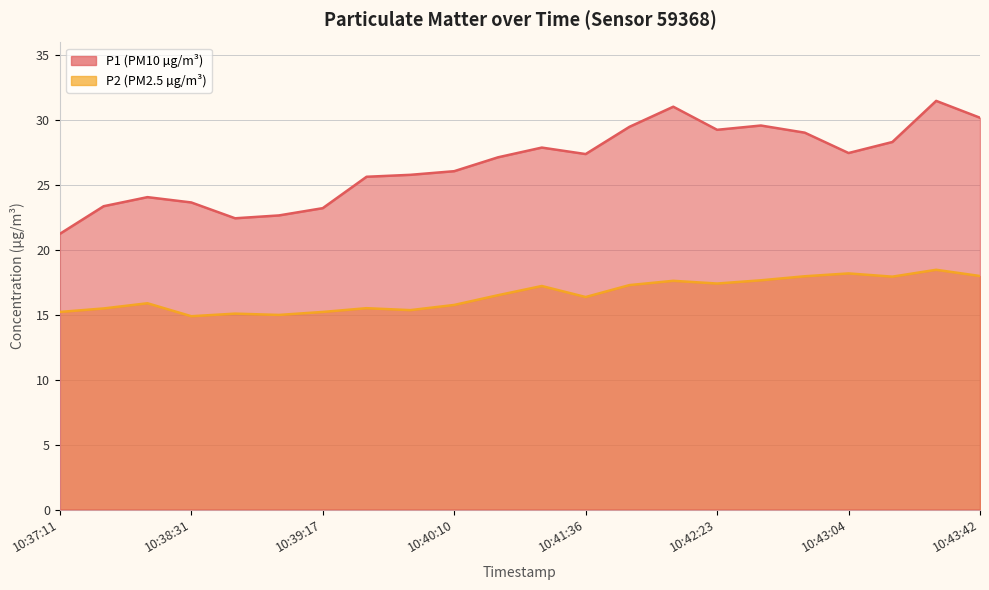

How many data points does each series have?

22